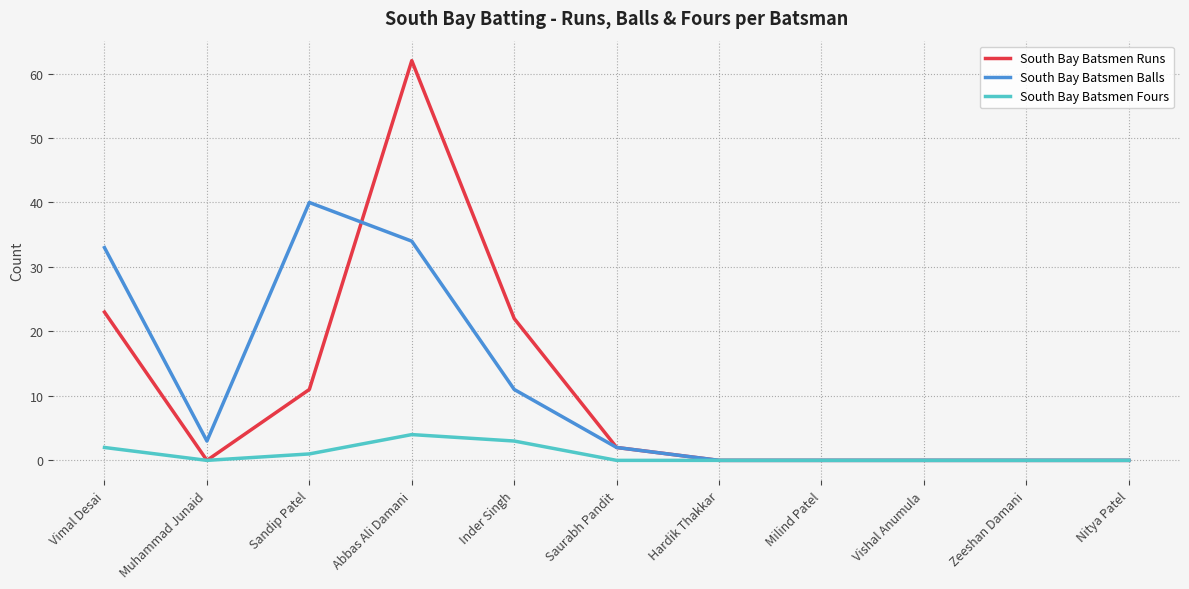

Is this an area chart (filled region under the line)?

No